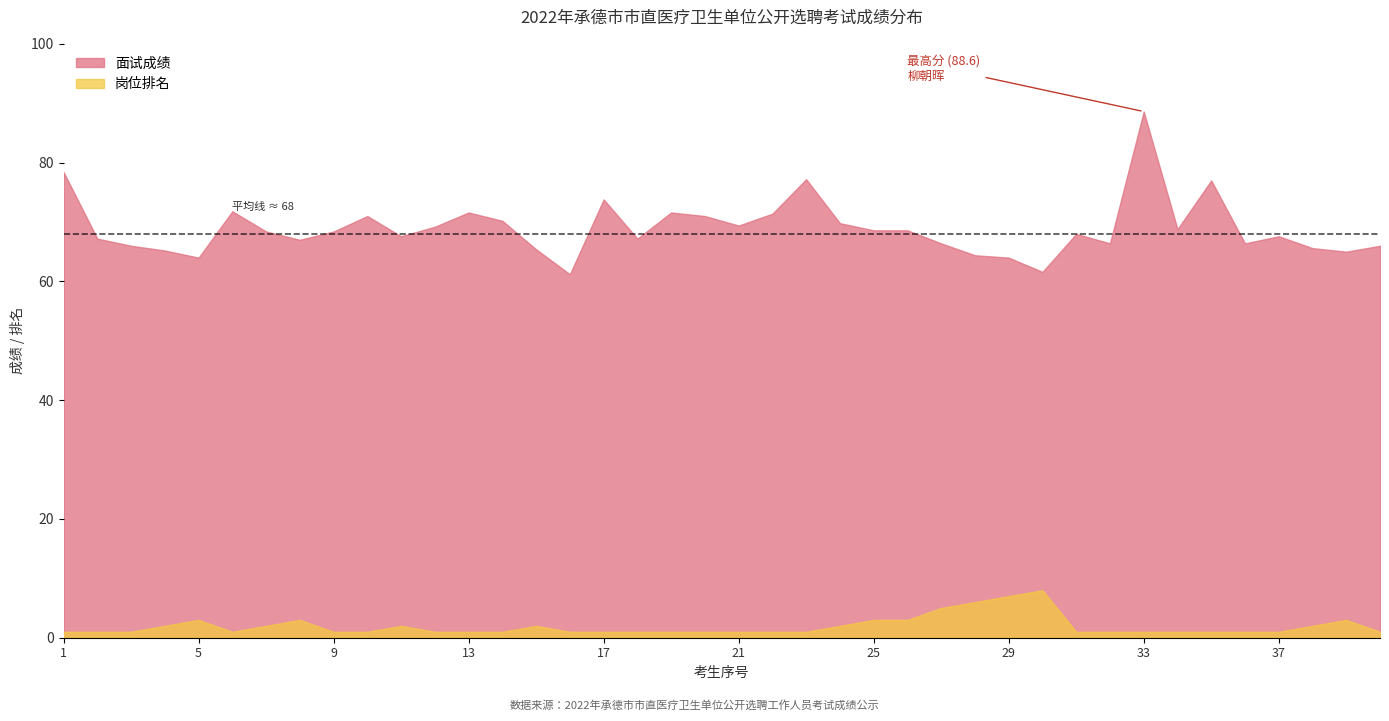

True or false: 岗位排名 and 面试成绩 cross at least once.

False